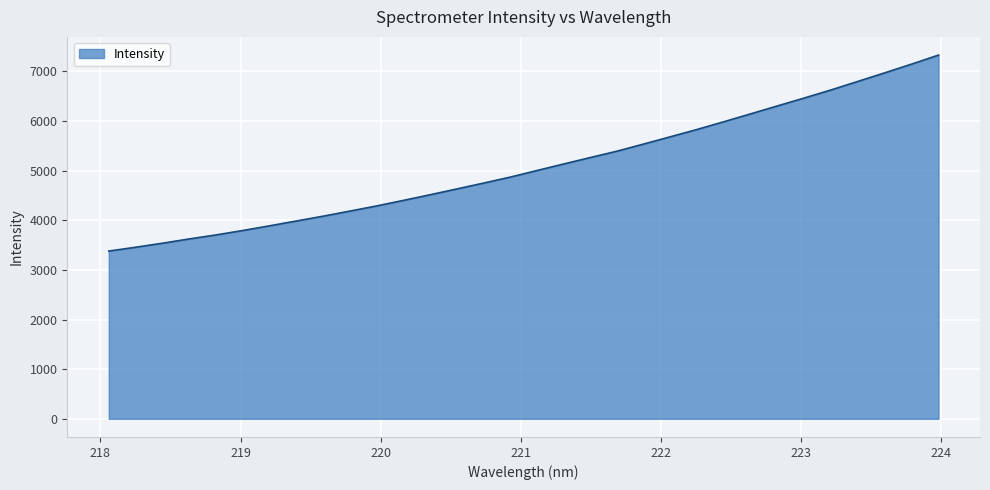

Does the chart have visible grid lines?

Yes